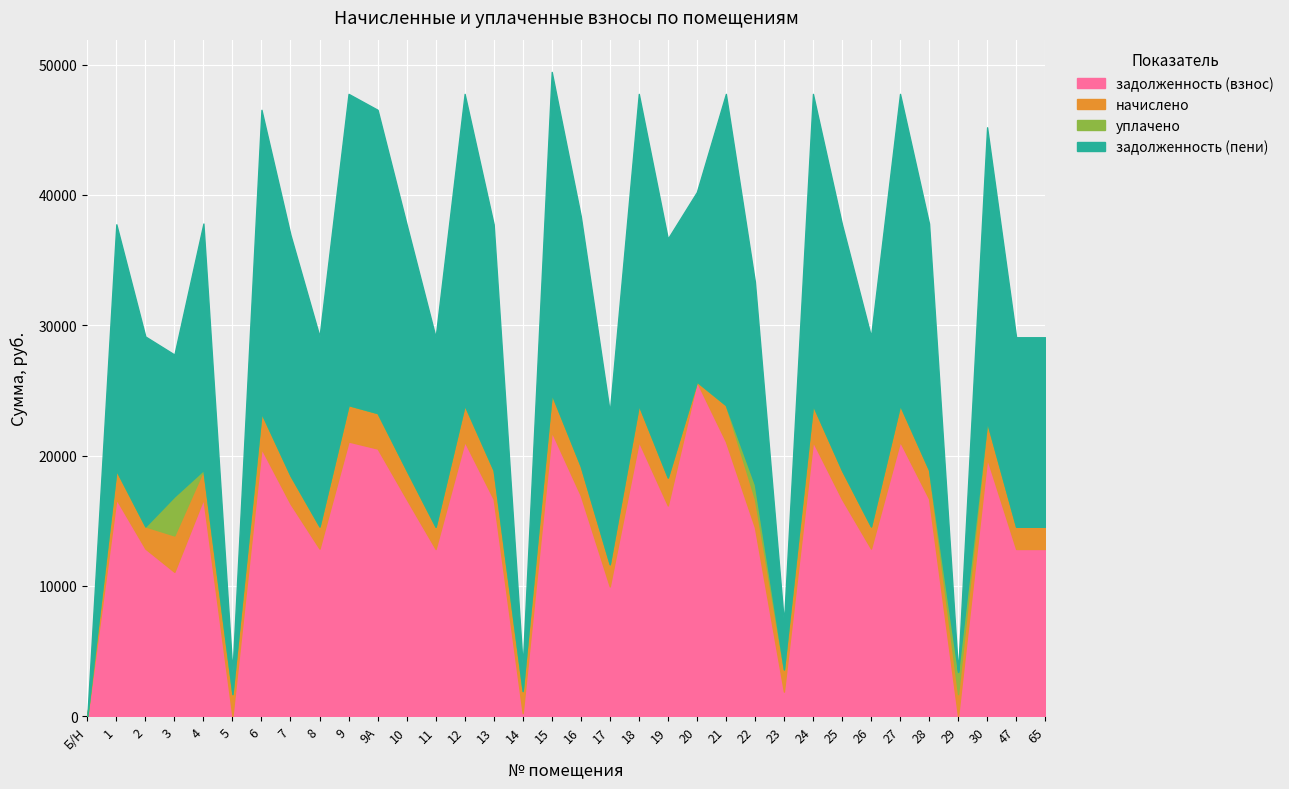

List the series in order of their peak value, highest first.

задолженность (взнос), задолженность (пени), уплачено, начислено